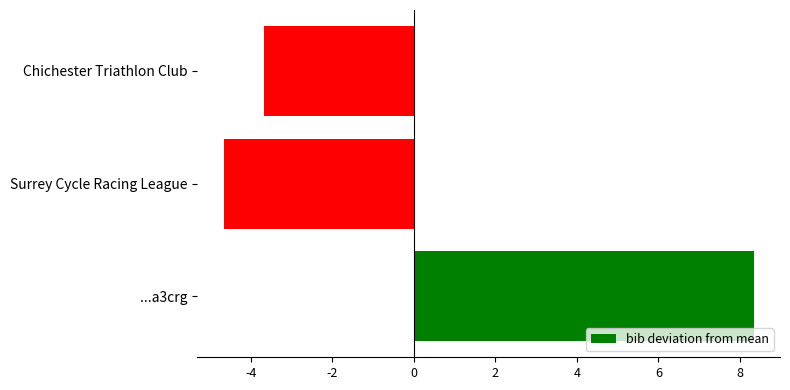

At which category does the chart reach its minimum across all series?

Surrey Cycle Racing League